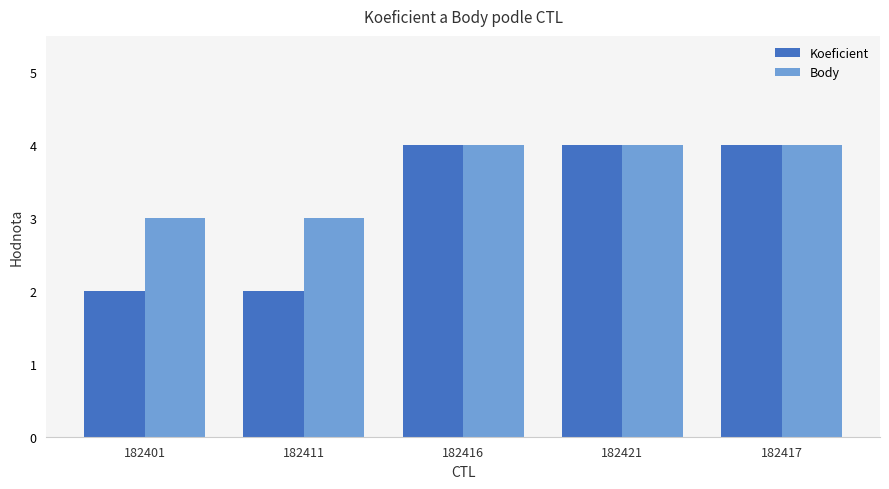

Reading left to right, what are all the values shown in this chart?

Koeficient: 182401=2	182411=2	182416=4	182421=4	182417=4
Body: 182401=3	182411=3	182416=4	182421=4	182417=4